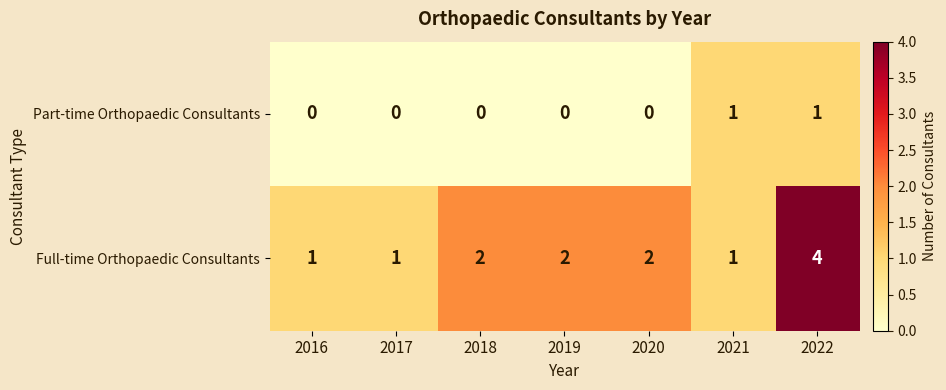

Count the Part-time Orthopaedic Consultants values in the range 0 to 1.

7